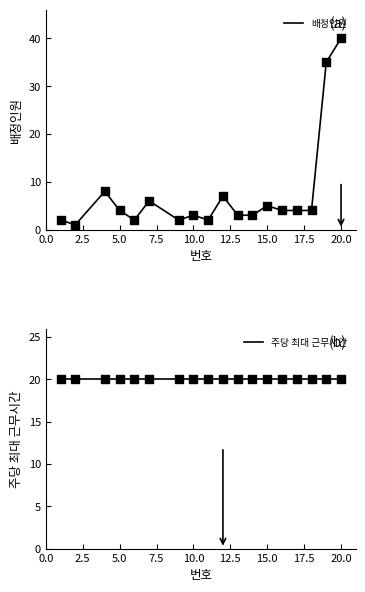

Which series has the largest total across all categories?

주당 최대 근무시간